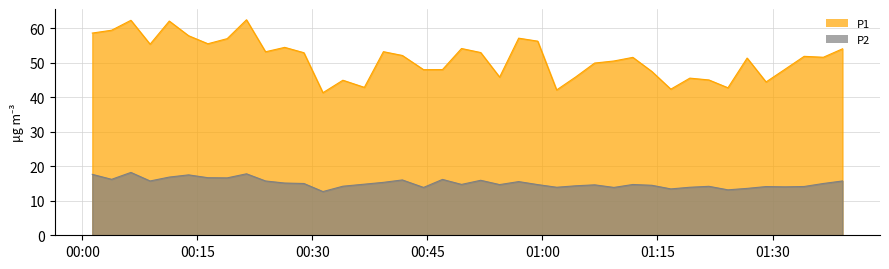

How many interior local peaks does the P2 series have?

11